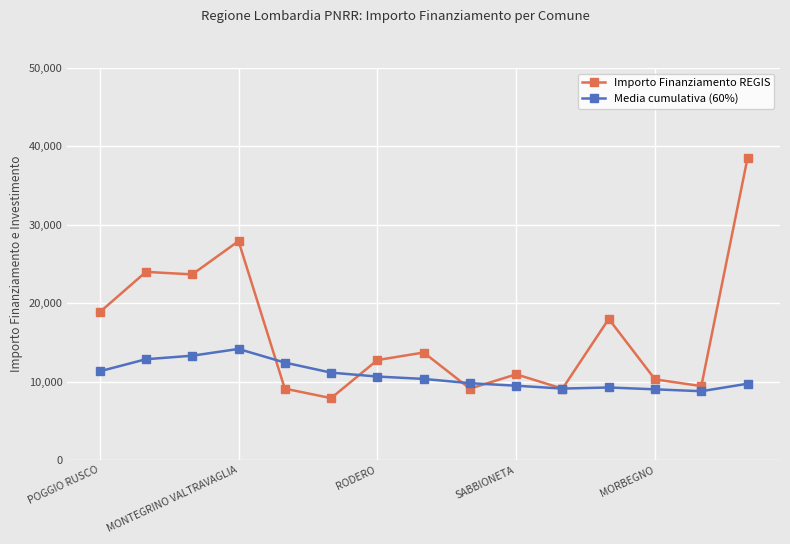

What is the value of the Media cumulativa (60%) point at the 4th from the left?

14166.8